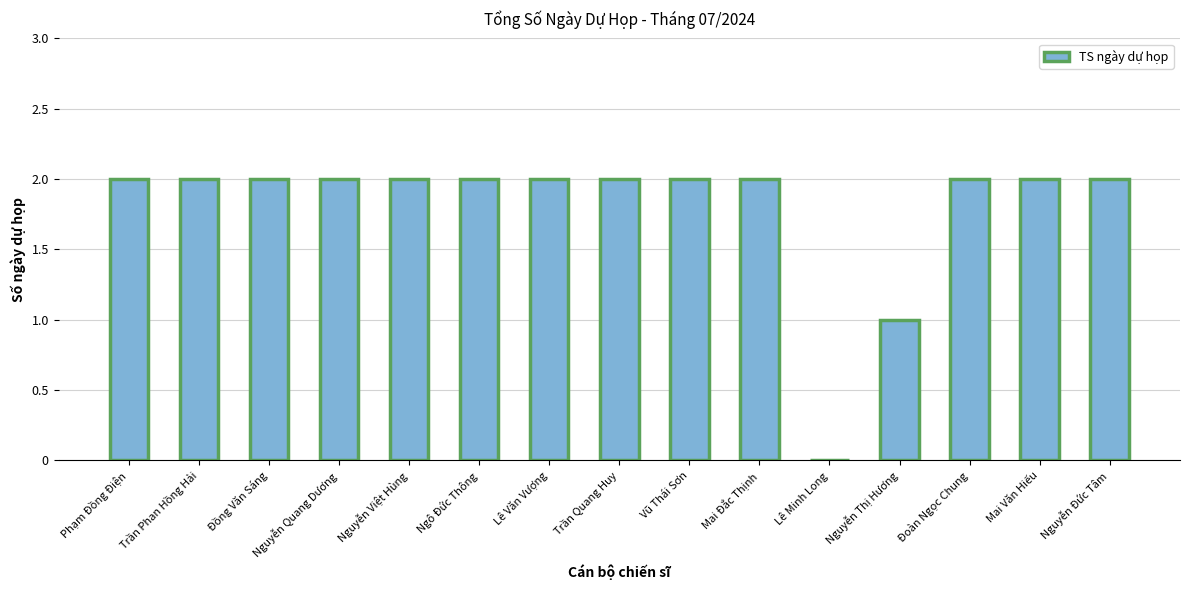

Is it true that the value at Vũ Thái Sơn is 1?

False